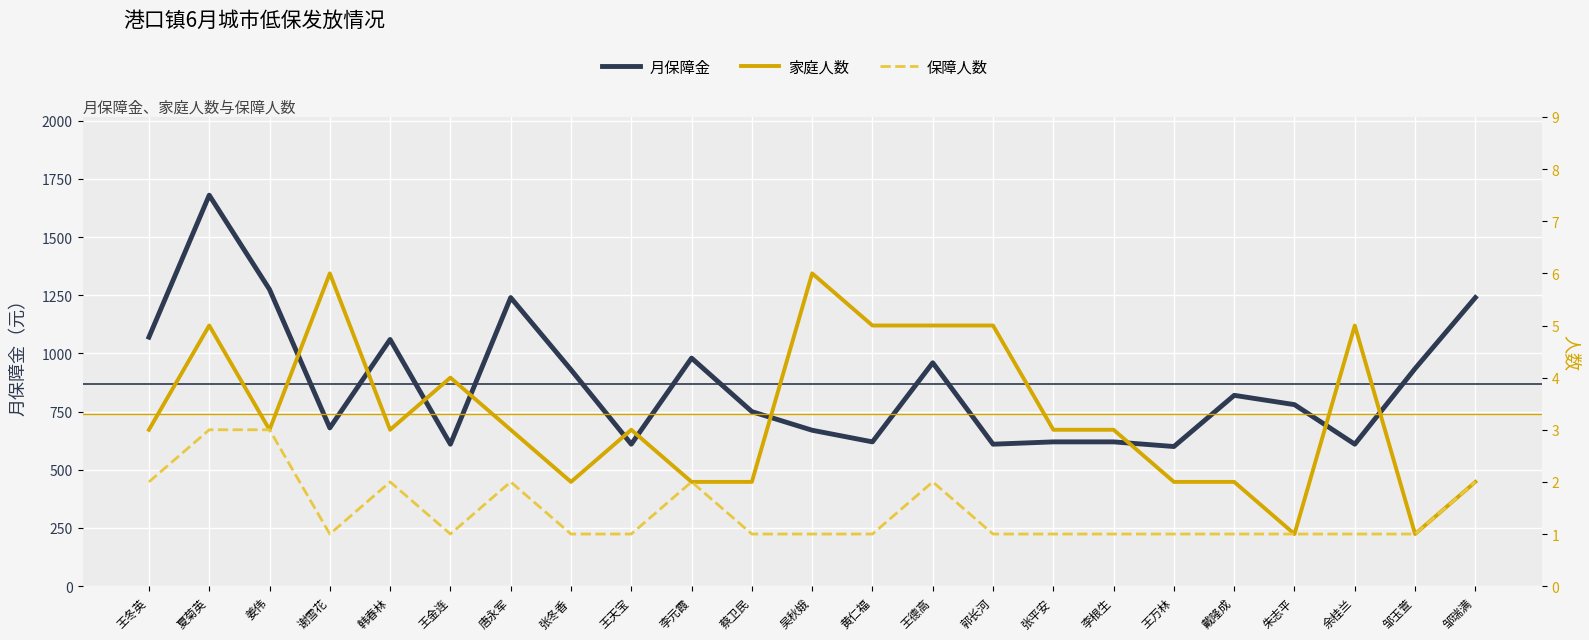

Which has a higher value, 黄仁福 or 李元霞?

李元霞